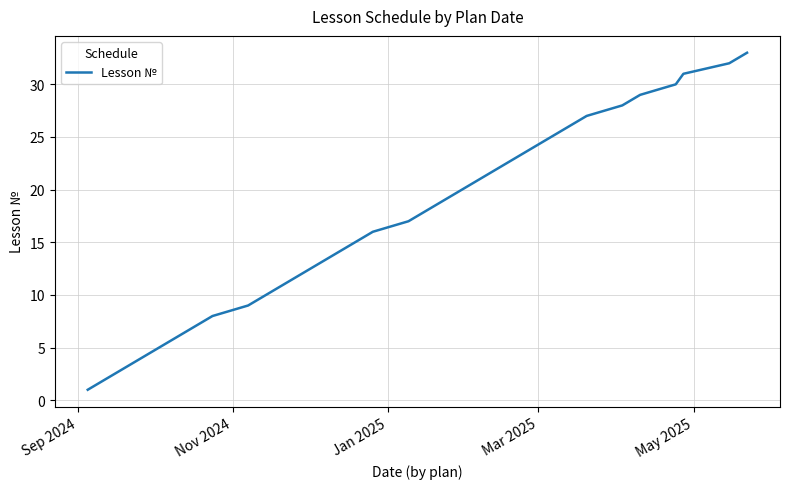

Does the chart display data point markers on the line(s)?

No